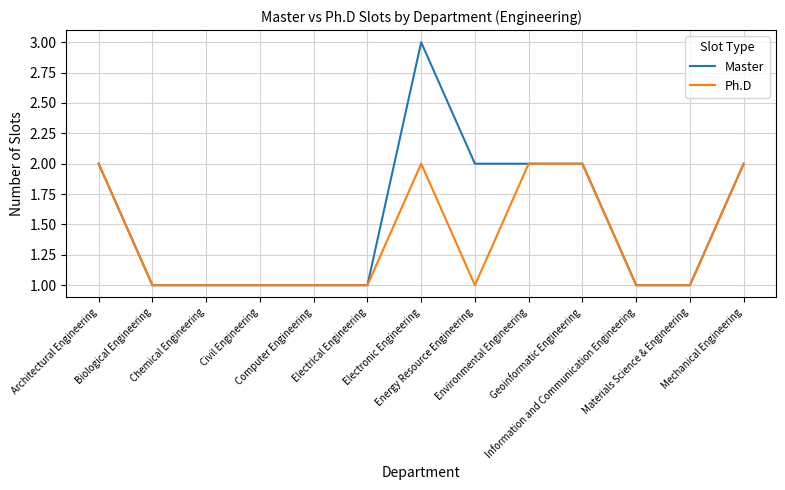

Which series has the widest spread of values?

Master